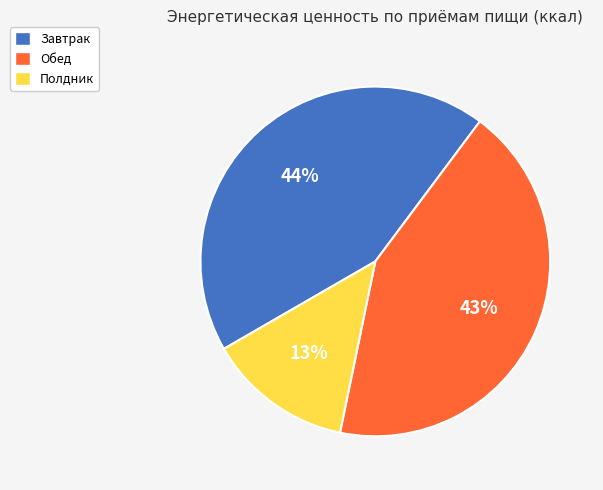

Is Полдник the majority of the pie?

No